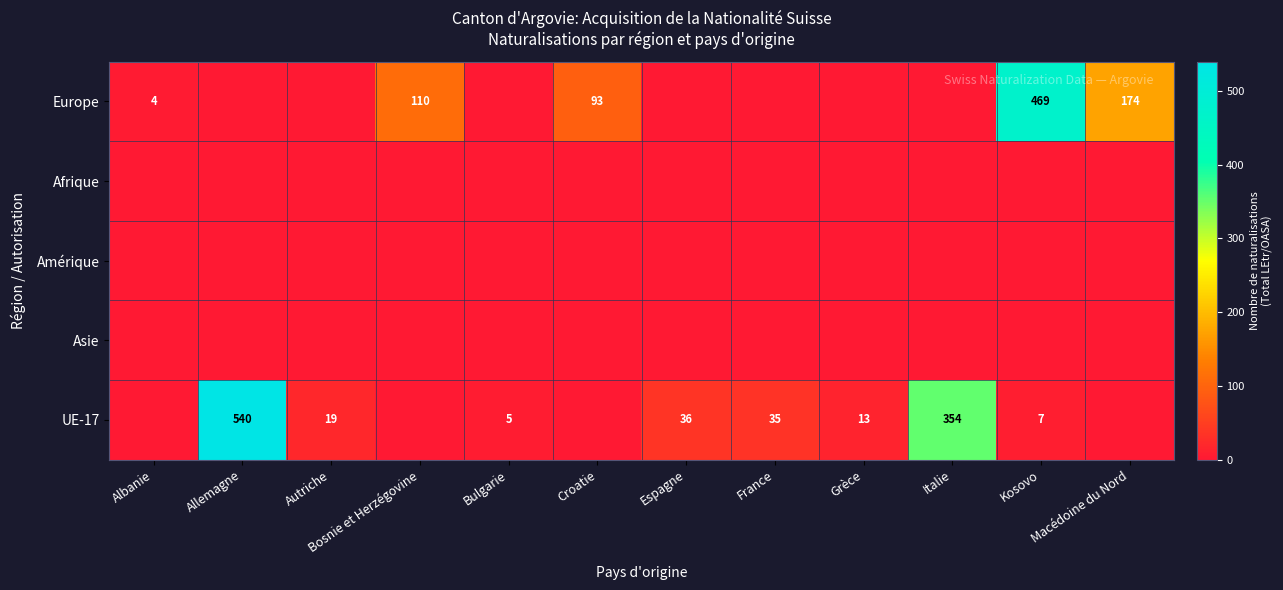

Is it true that UE-17 equals 185 at Allemagne?

False